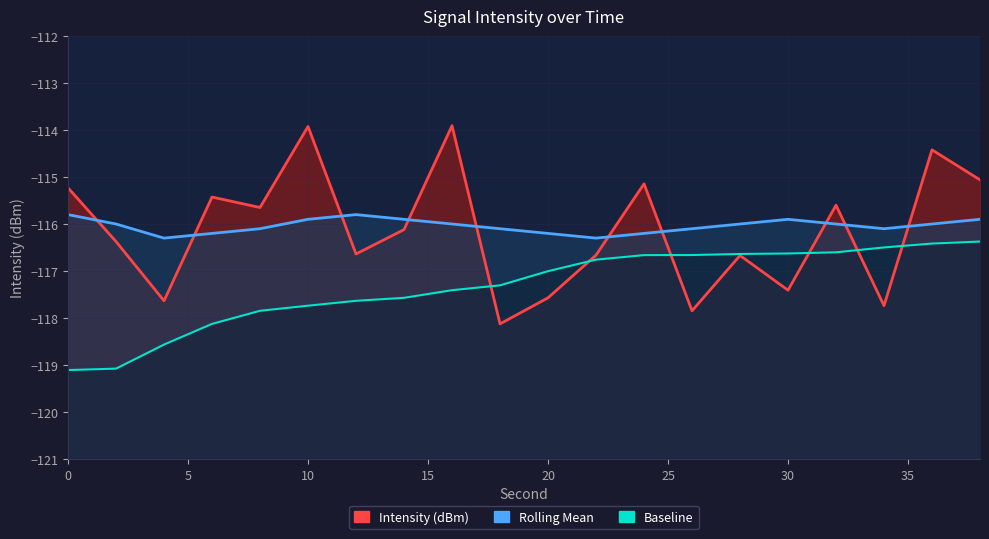

Does the chart display data point markers on the line(s)?

No